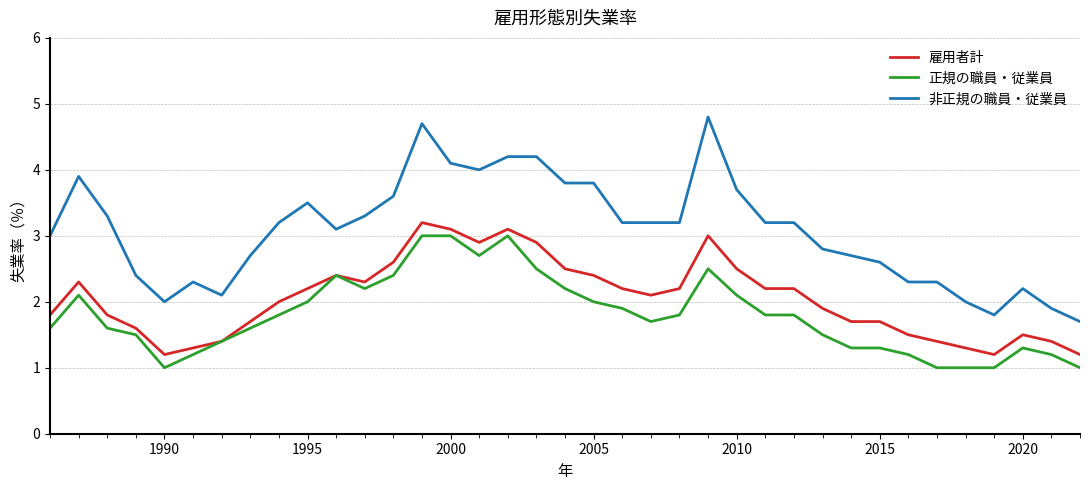

True or false: 正規の職員・従業員 and 非正規の職員・従業員 cross at least once.

False